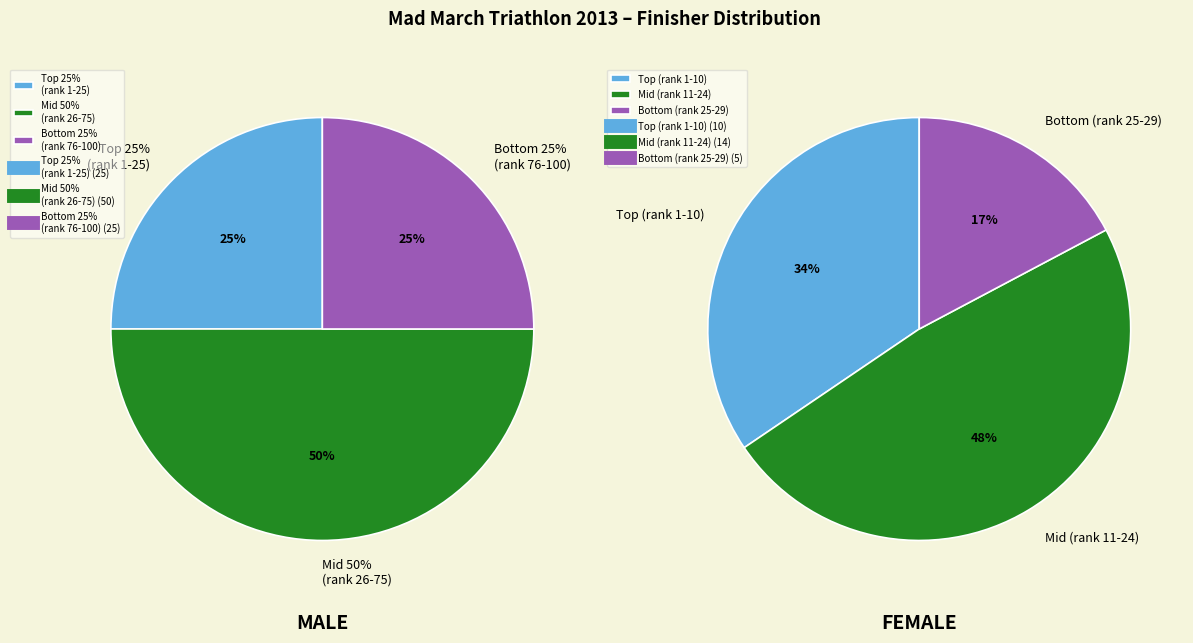

Combined, do F and M account for over 50%?

Yes